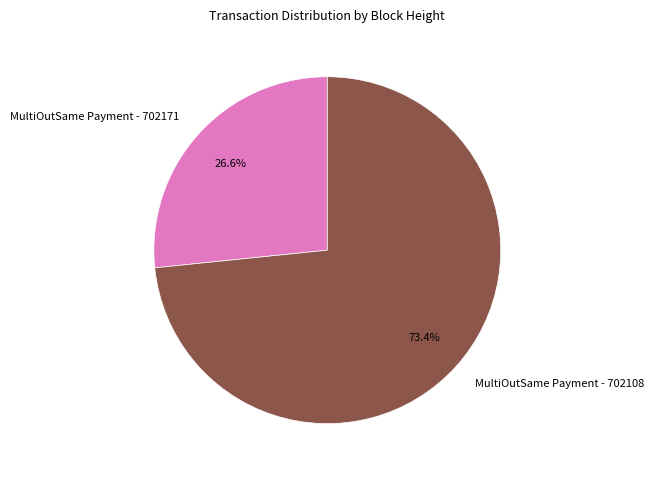

What portion of the pie excludes MultiOutSame Payment - 702171?

73.4%